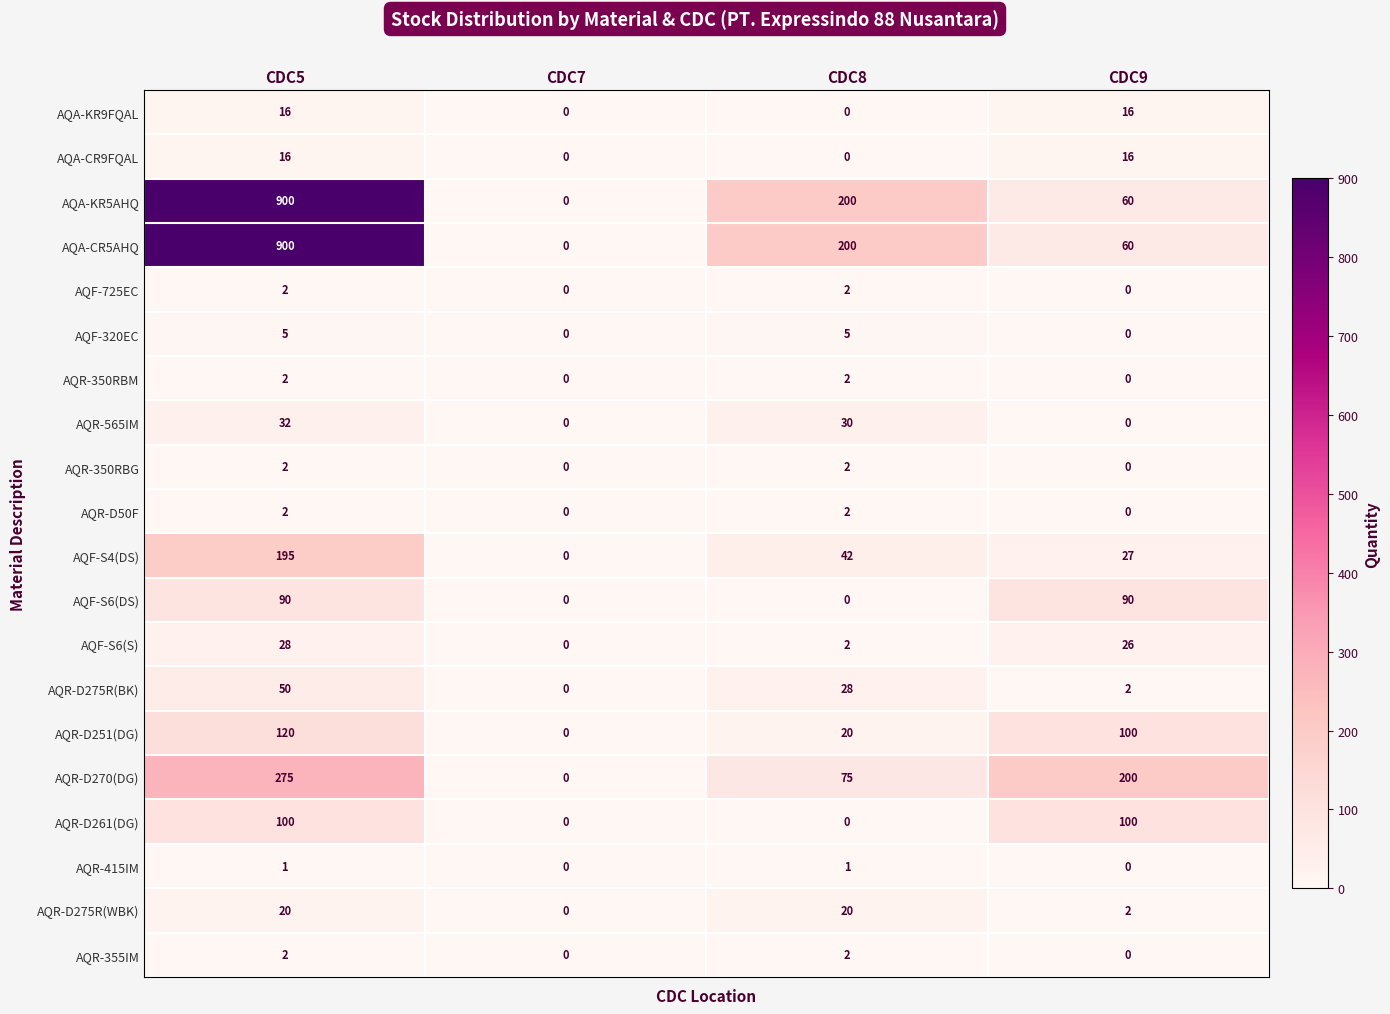

What is the sum of the AQR-565IM values at CDC9 and CDC8?

30